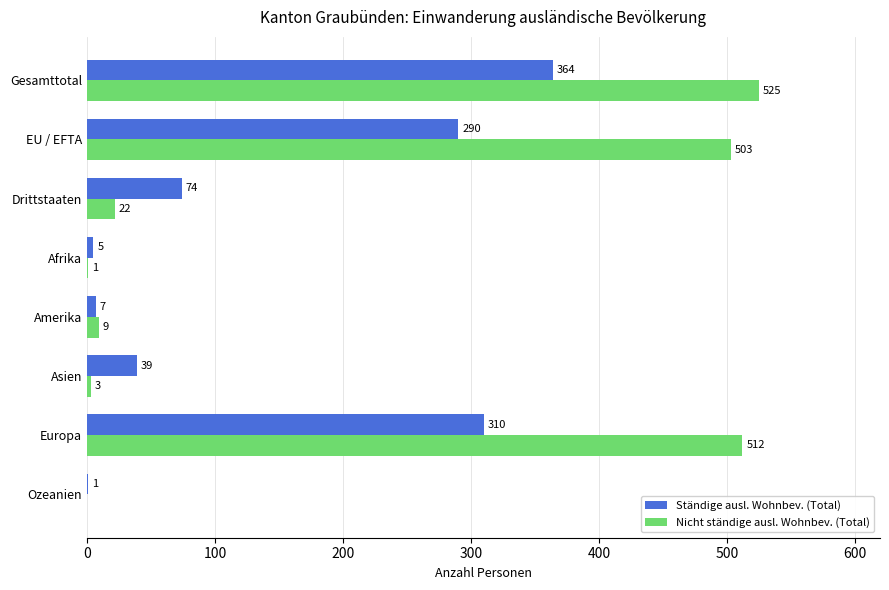

Between Asien and Europa, which series saw the biggest shift?

Nicht ständige ausl. Wohnbev. (Total)